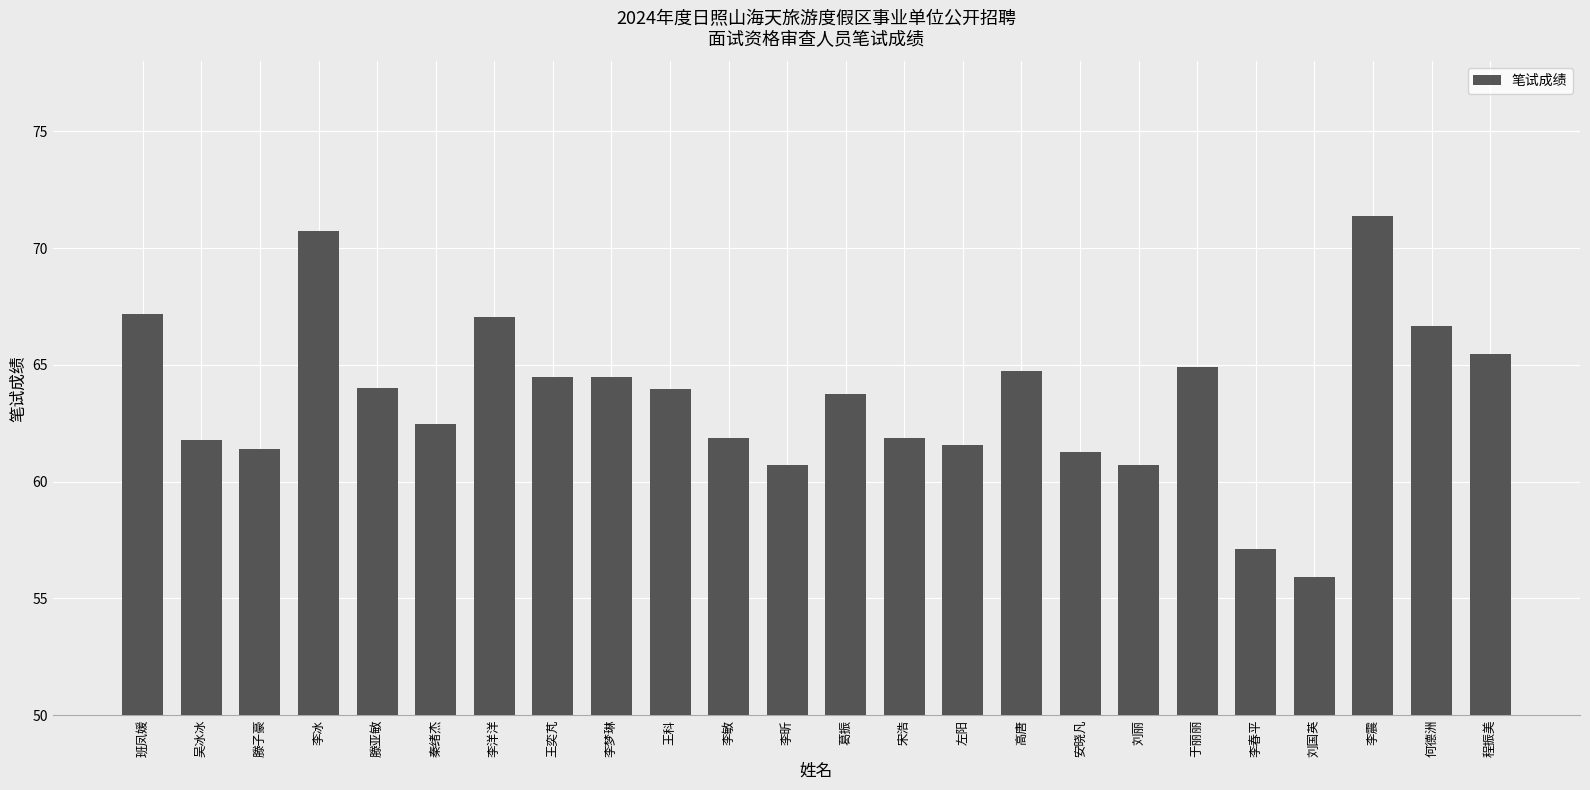

What position from the right is 高唐?

9